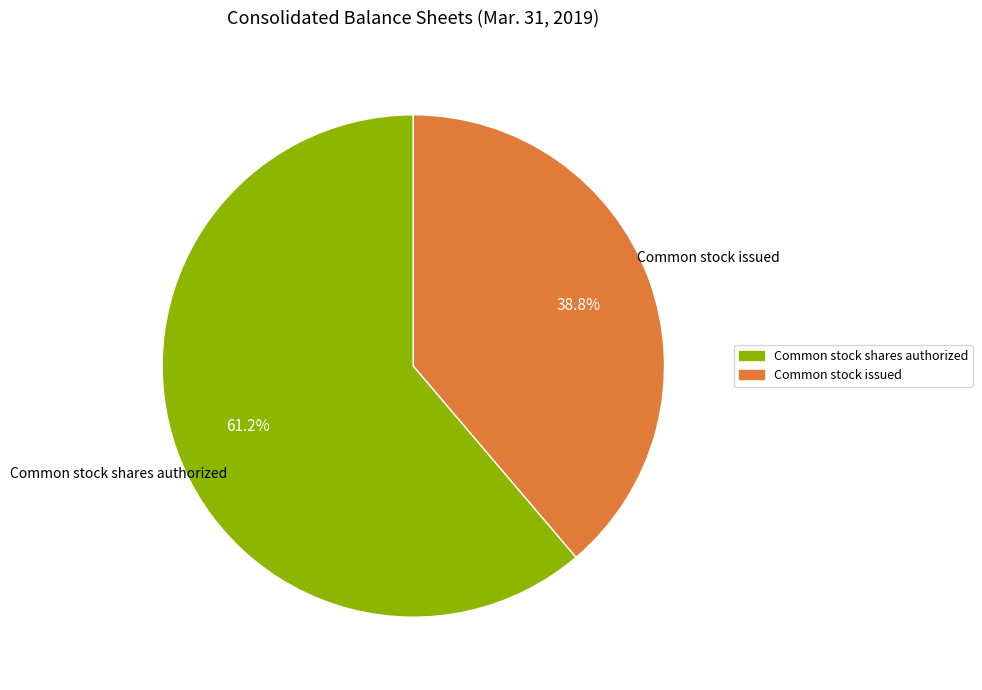

To the nearest percent, what is the difference between the largest and smallest slice percentages?

22%